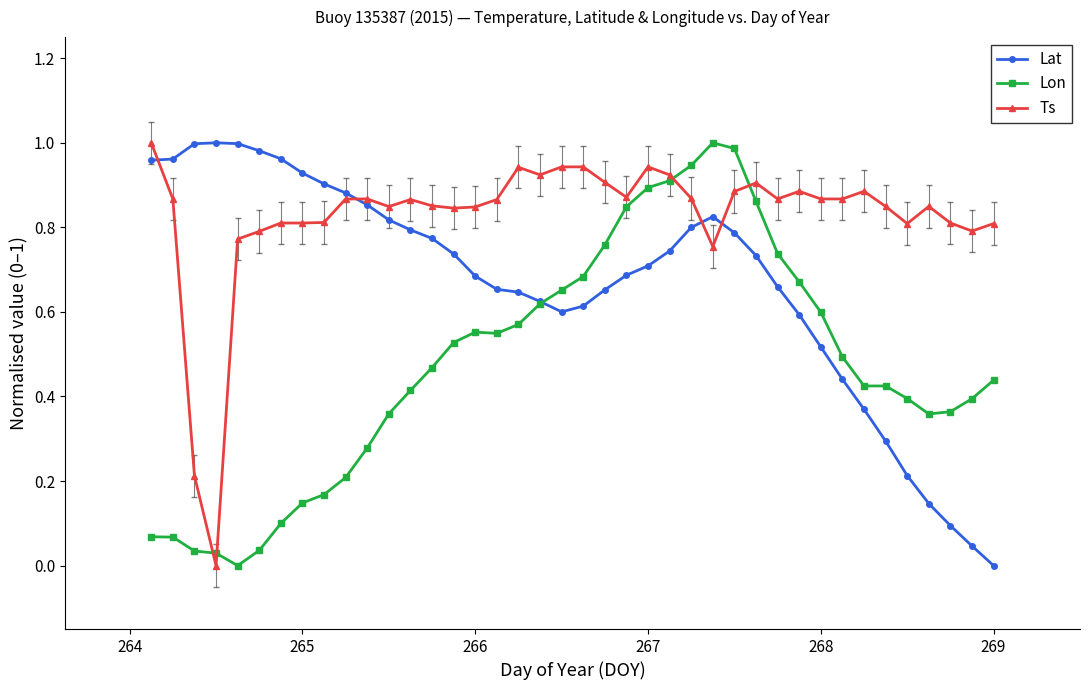

List the series in order of their overall mean, lowest first.

Lon, Lat, Ts